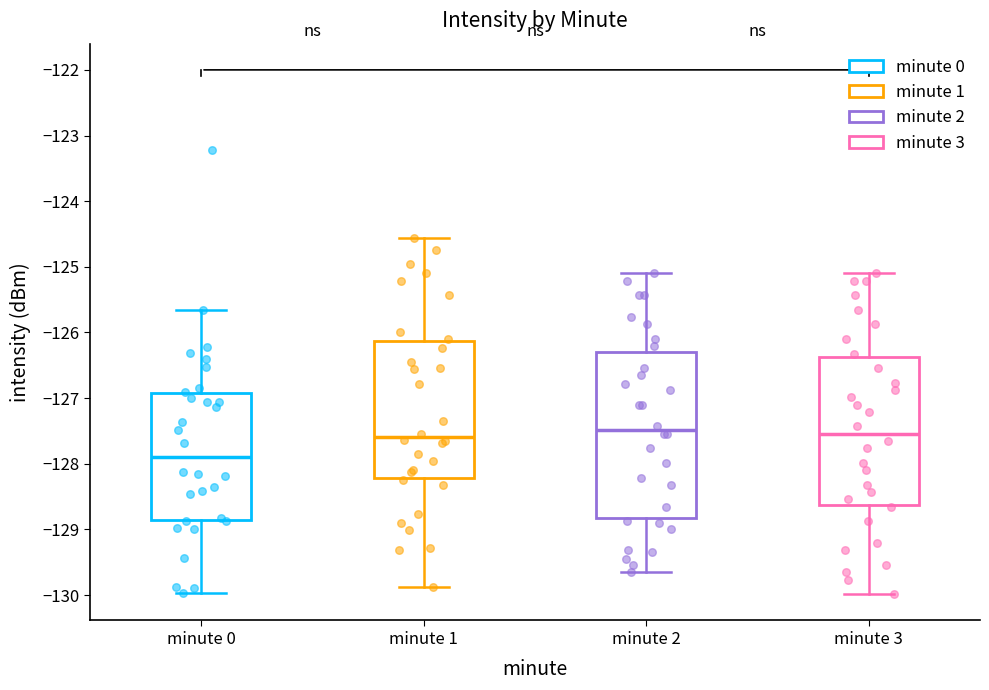

Reading left to right, read every box against the y-axis: the position of its median line, the range the box covers, and the ends of its whiskers. The values are not printed on the chart, so give them approximately, as read against the axis.

minute 0: median -127.9, box -128.9 to -126.9, whiskers -130.0 to -125.7
minute 1: median -127.6, box -128.2 to -126.1, whiskers -129.9 to -124.6
minute 2: median -127.5, box -128.8 to -126.3, whiskers -129.7 to -125.1
minute 3: median -127.5, box -128.6 to -126.4, whiskers -130.0 to -125.1